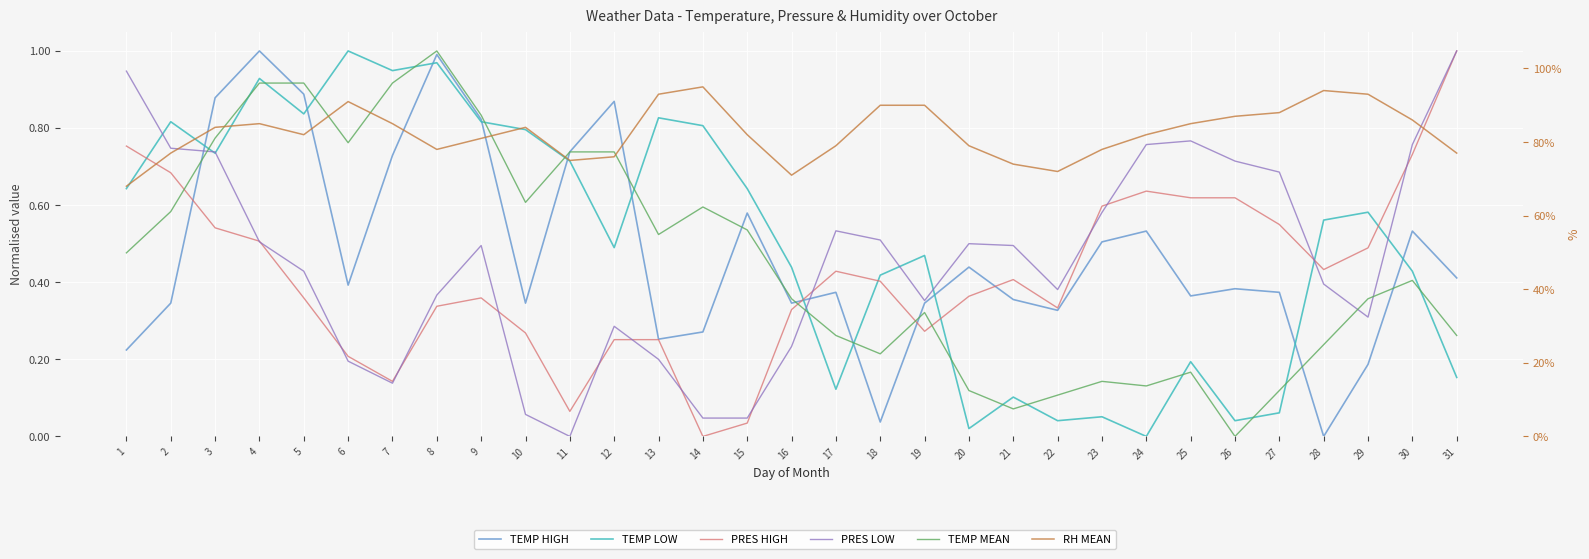

Which series has the largest total across all categories?

RH MEAN